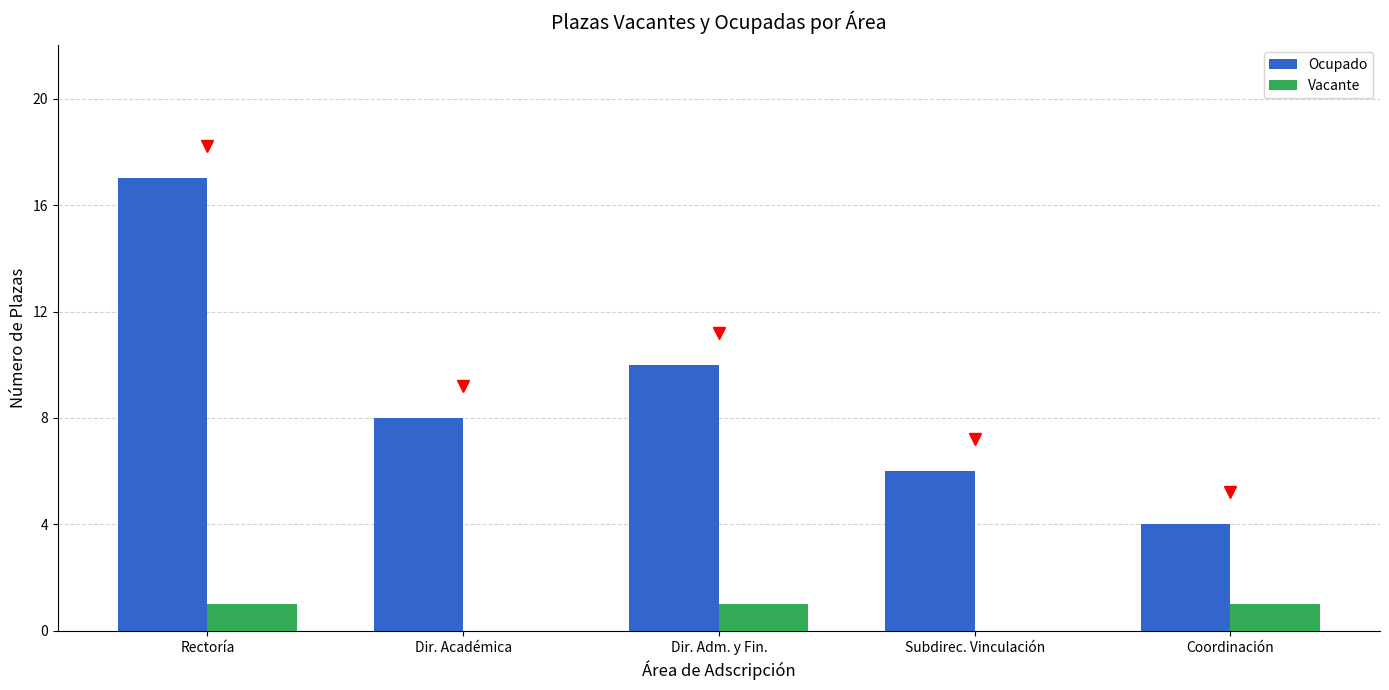

How many Ocupado values are between 6 and 10?

3